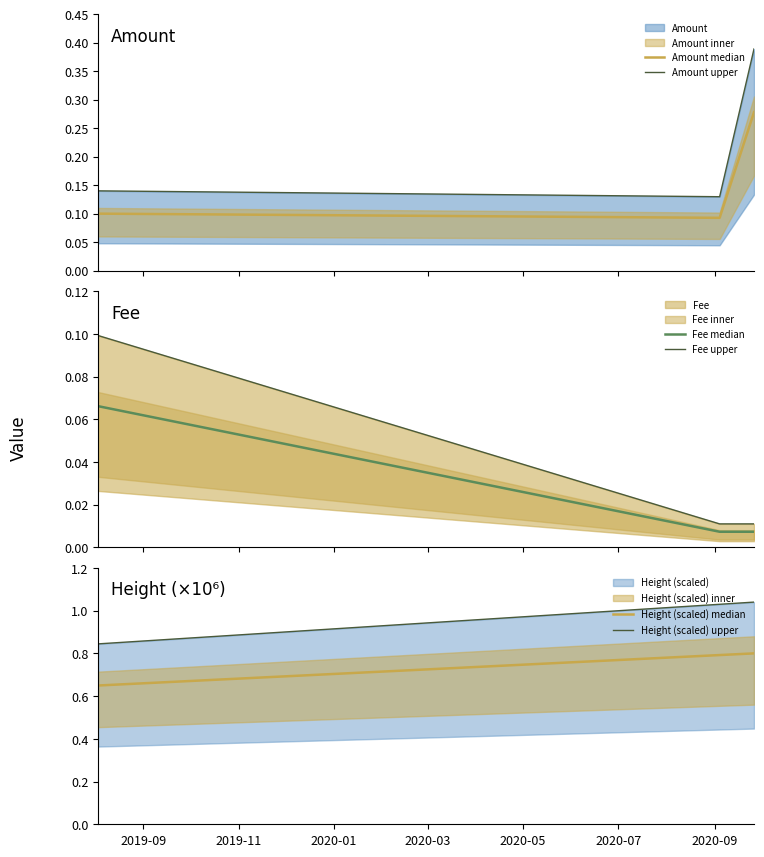

Is it true that Amount upper equals 0.3 at 2020-01?

False